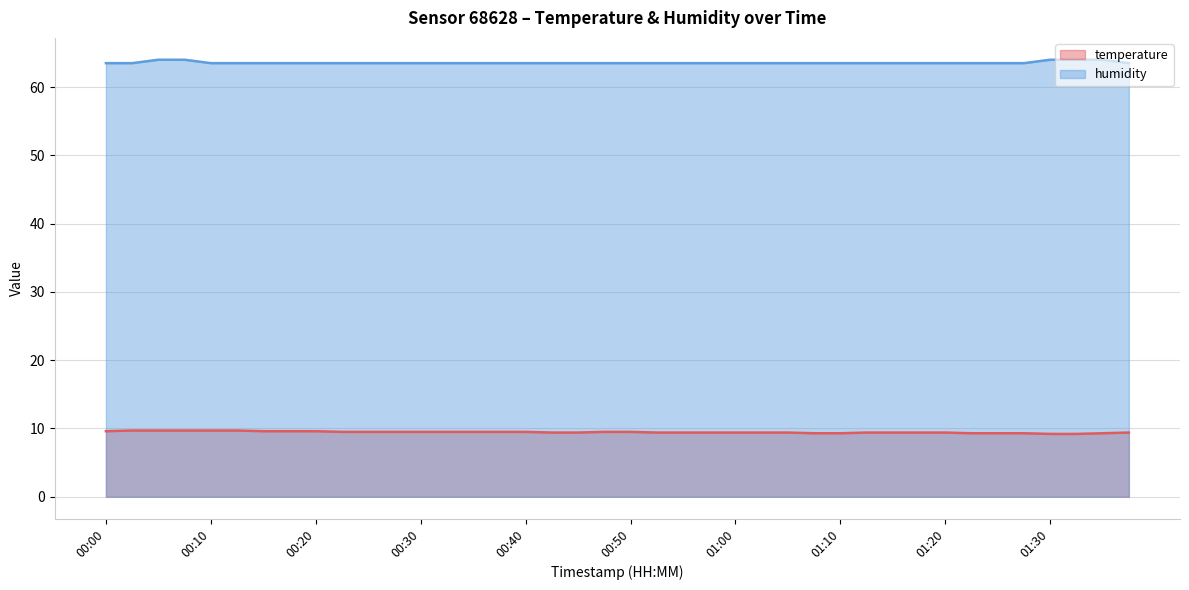

At how many categories does at least one series exceed 15?

40